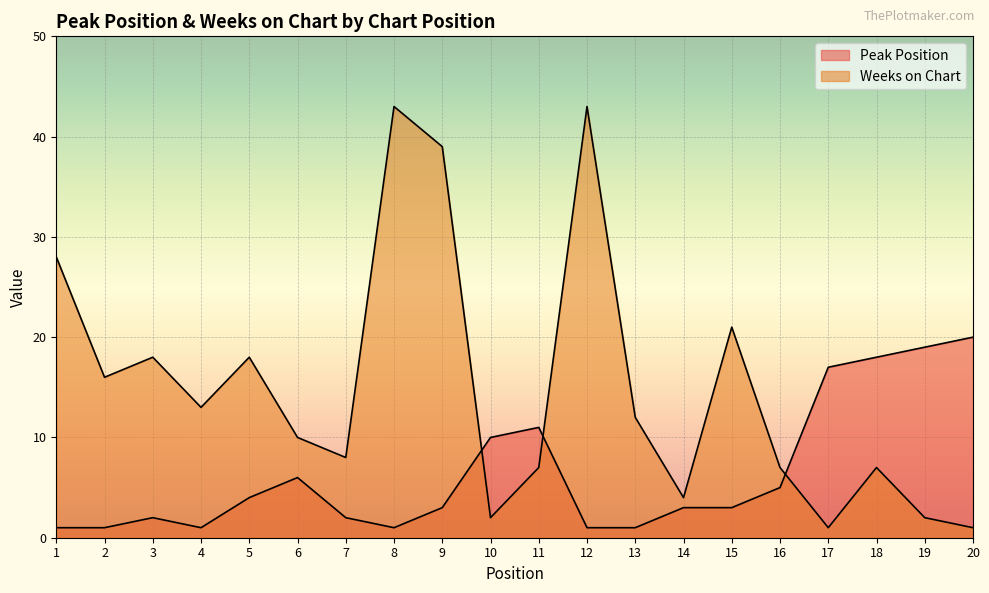

Reading right to left, what are all the values shown in this chart?

Peak Position: 20=20	19=19	18=18	17=17	16=5	15=3	14=3	13=1	12=1	11=11	10=10	9=3	8=1	7=2	6=6	5=4	4=1	3=2	2=1	1=1
Weeks on Chart: 20=1	19=2	18=7	17=1	16=7	15=21	14=4	13=12	12=43	11=7	10=2	9=39	8=43	7=8	6=10	5=18	4=13	3=18	2=16	1=28